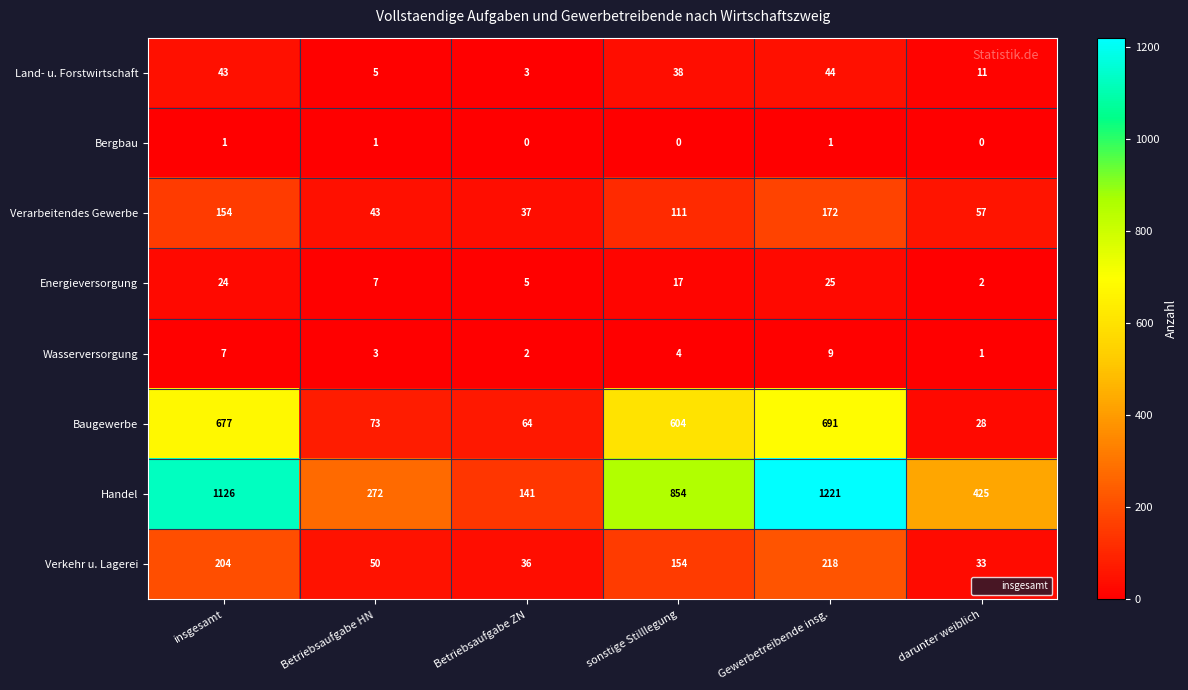

Which series has the widest spread of values?

Handel